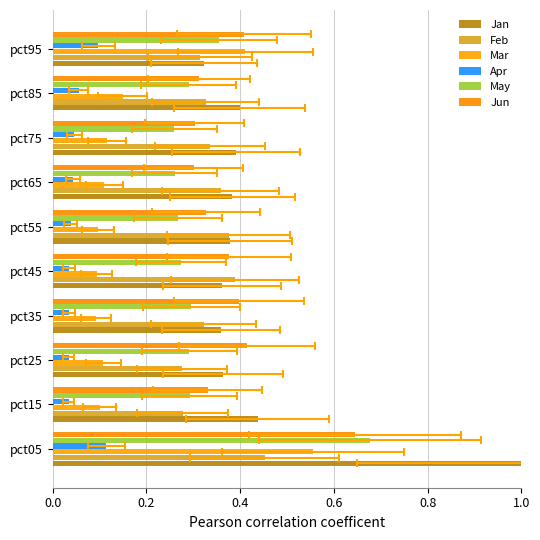

What is the difference between the maximum and minimum values in the Apr series?

0.1